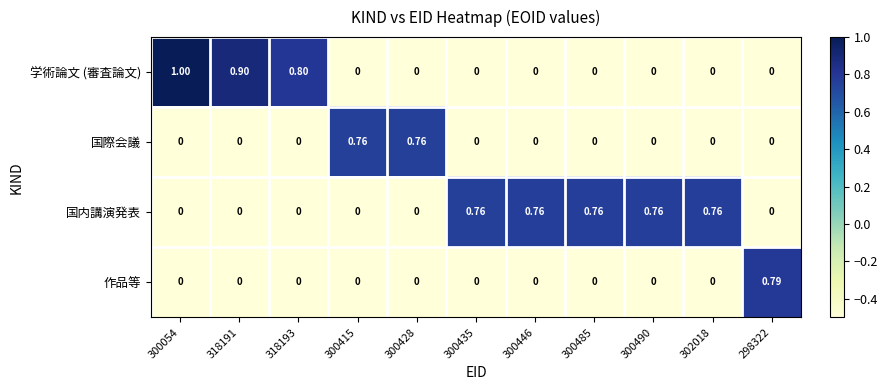

Which series has the widest spread of values?

学術論文 (審査論文)